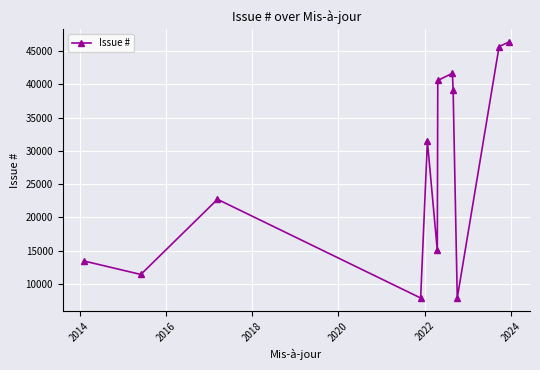

How many points are lower than both their immediate neighbors (excluding endpoints)?

4